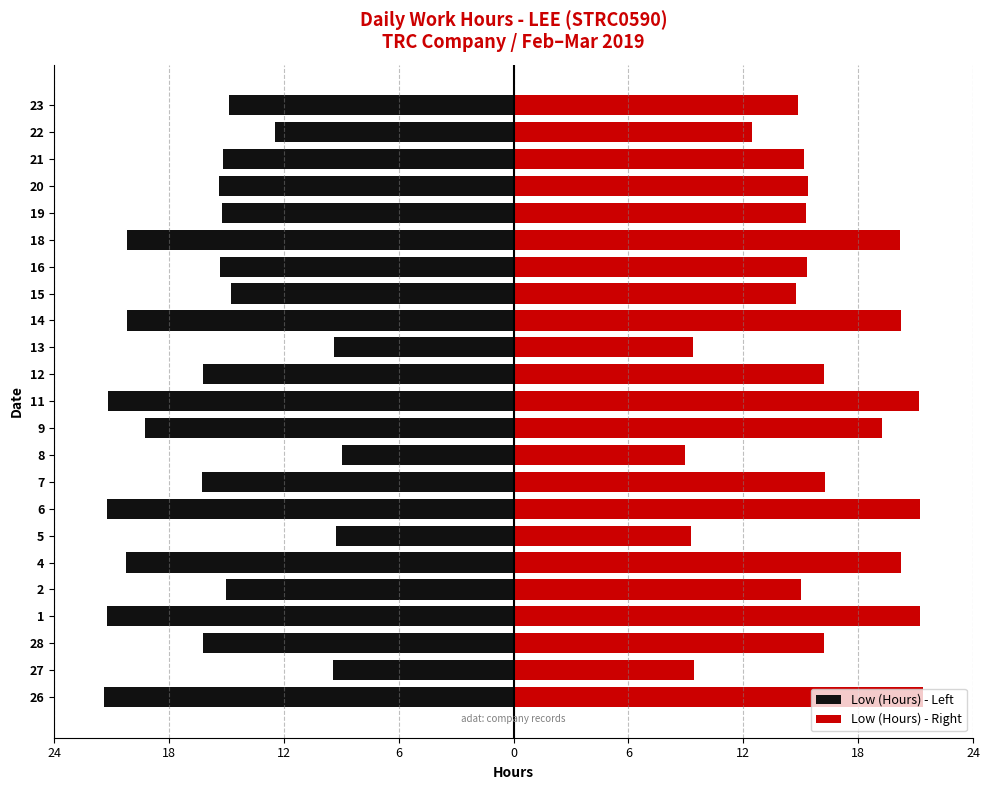

What is the spread (max minus min) of values at 2?

30.0